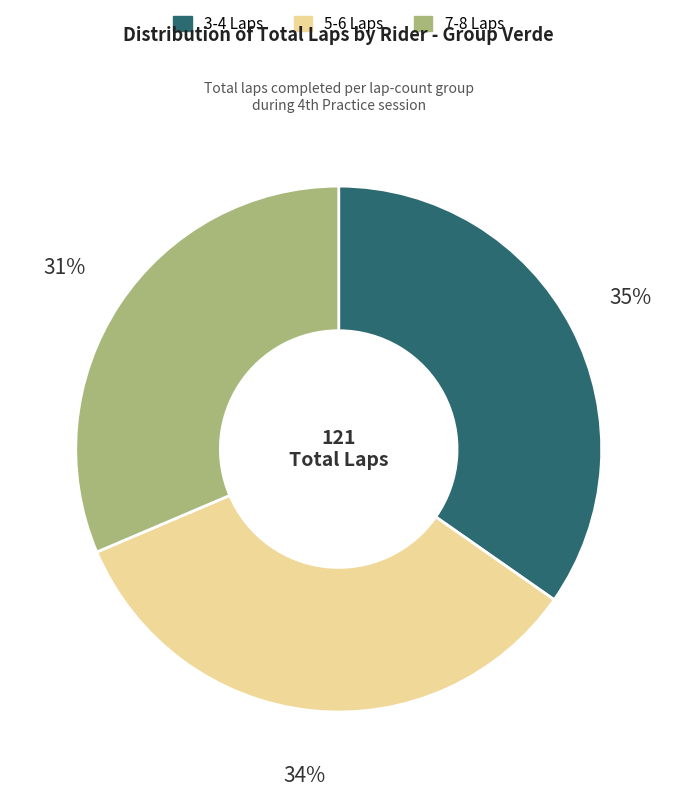

Is there any slice that represents more than half of the pie?

No